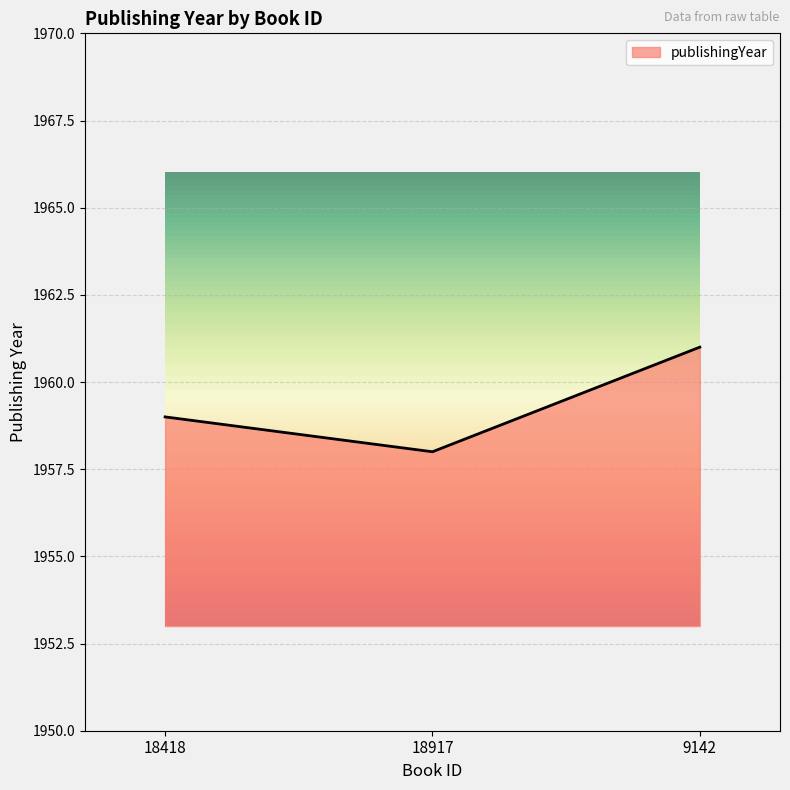

How many values are below 1959?

1